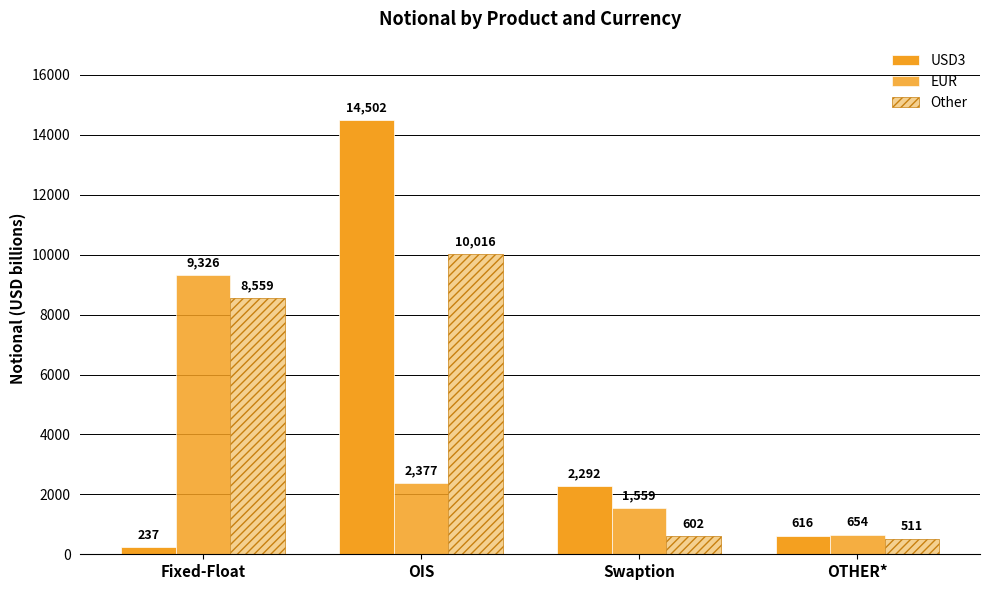

At how many categories does at least one series exceed 9652?

1